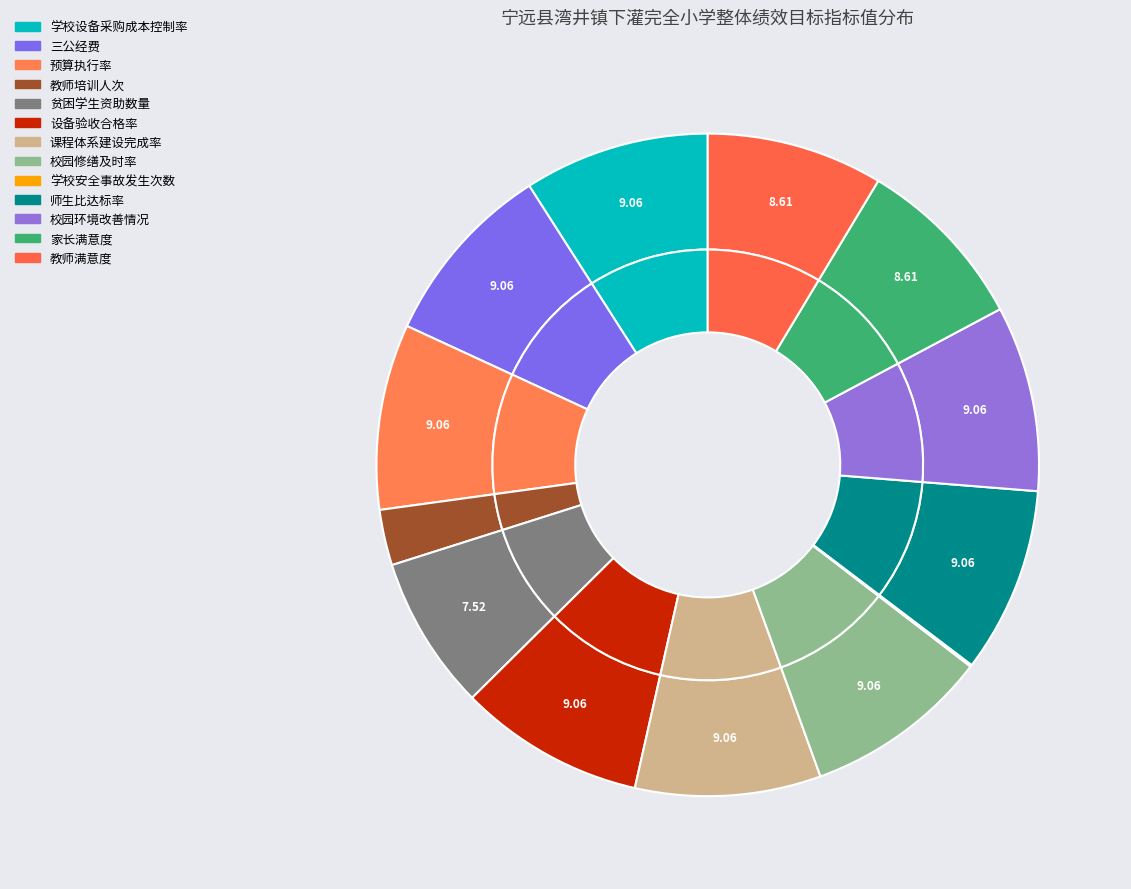

How many slices are in this pie chart?

13